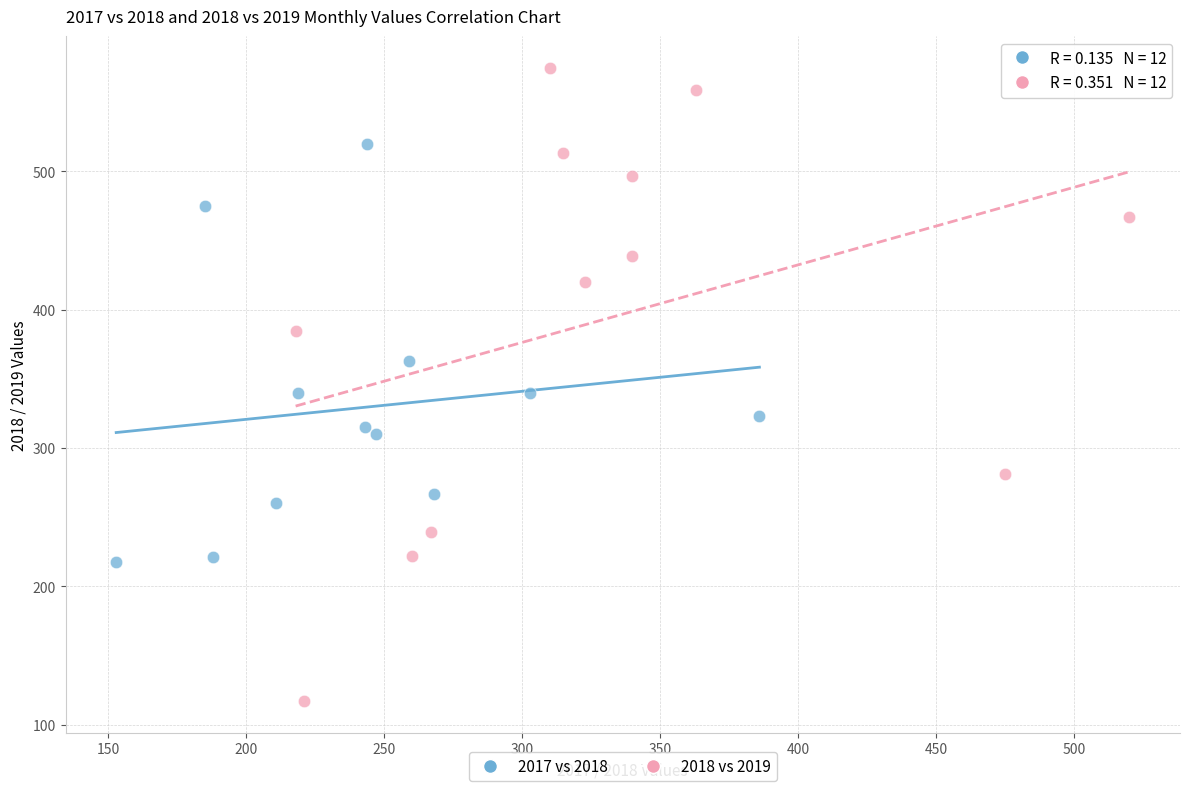

Which series has the widest spread of Y values?

2018 vs 2019